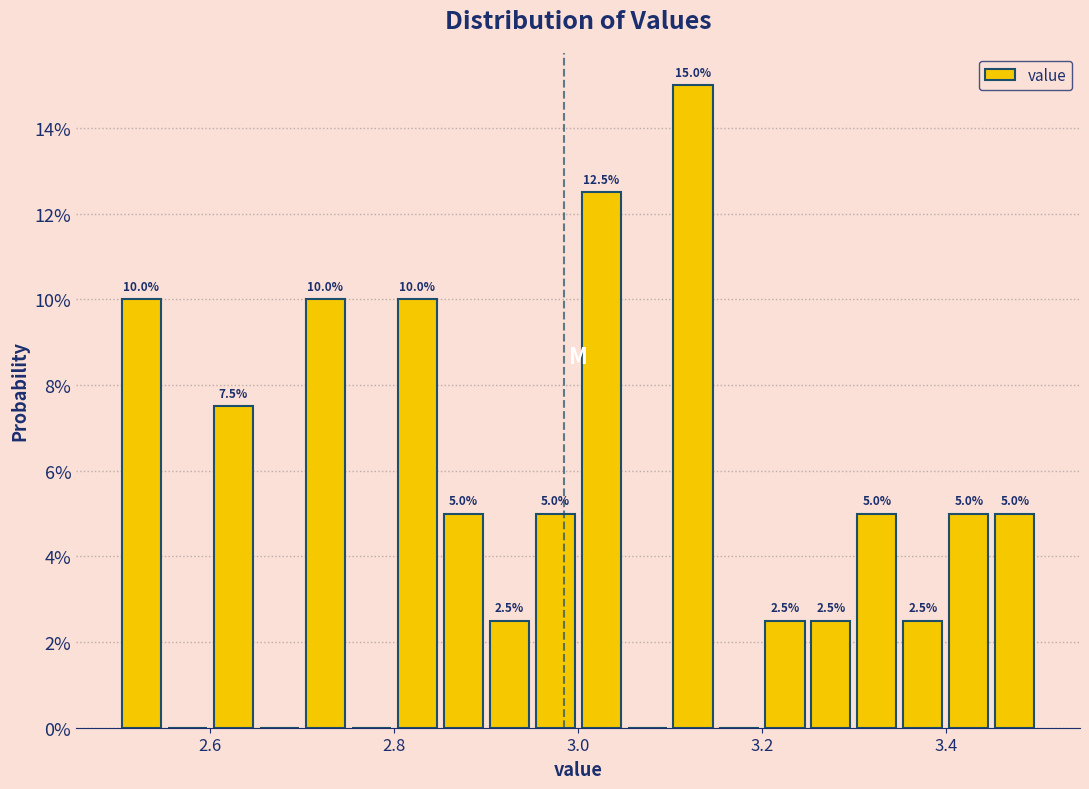

Read against the x-axis, roughly where is the centre of the tallest bar?

3.12